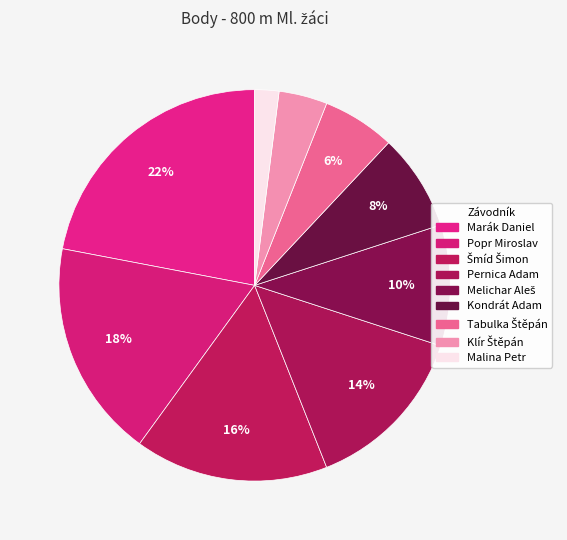

To the nearest percent, what is the average slice percentage?

11%